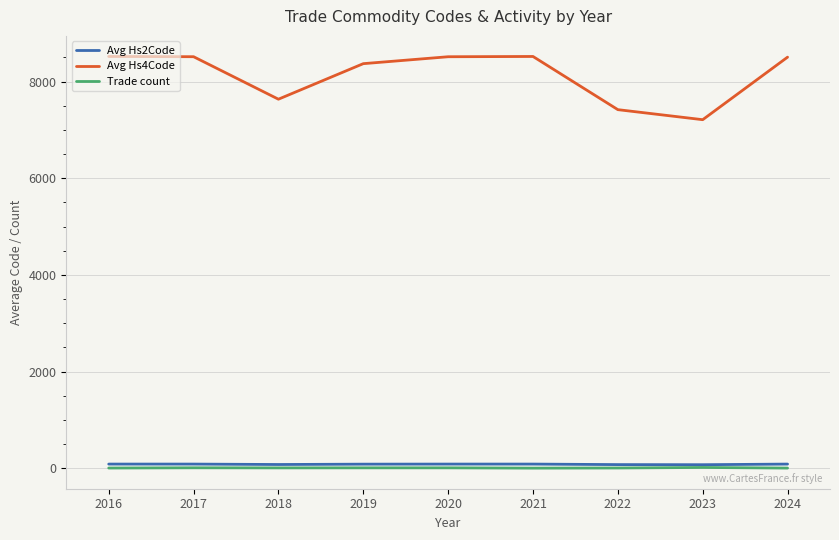

What are all the series names shown in the legend?

Avg Hs2Code, Avg Hs4Code, Trade count